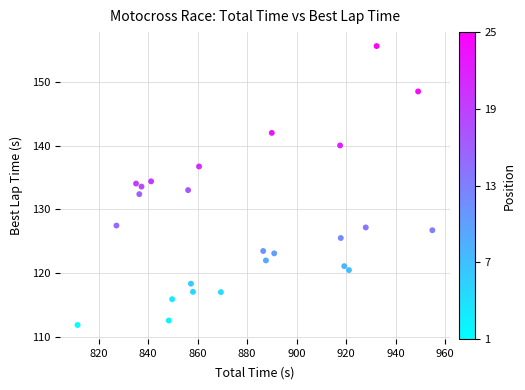

What is the range of X values (max minus min)?

143.3